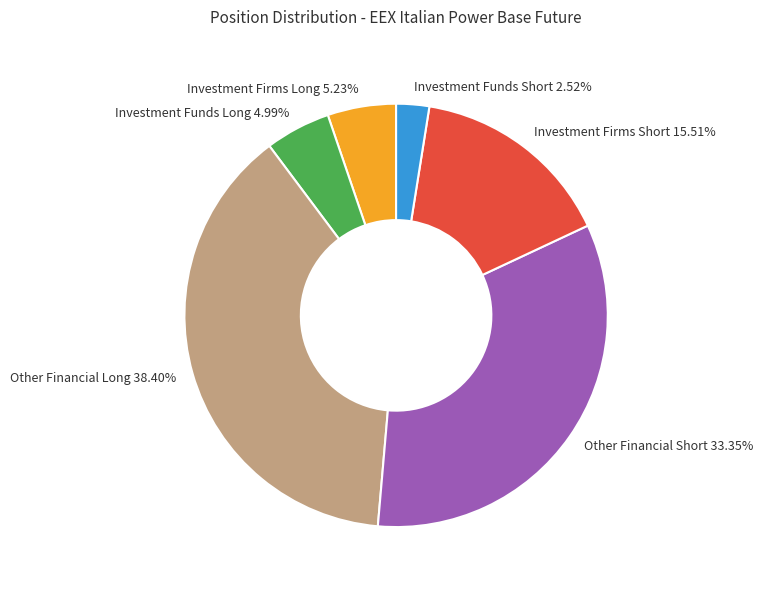

Which category has the smallest portion of the pie?

Investment Funds Short